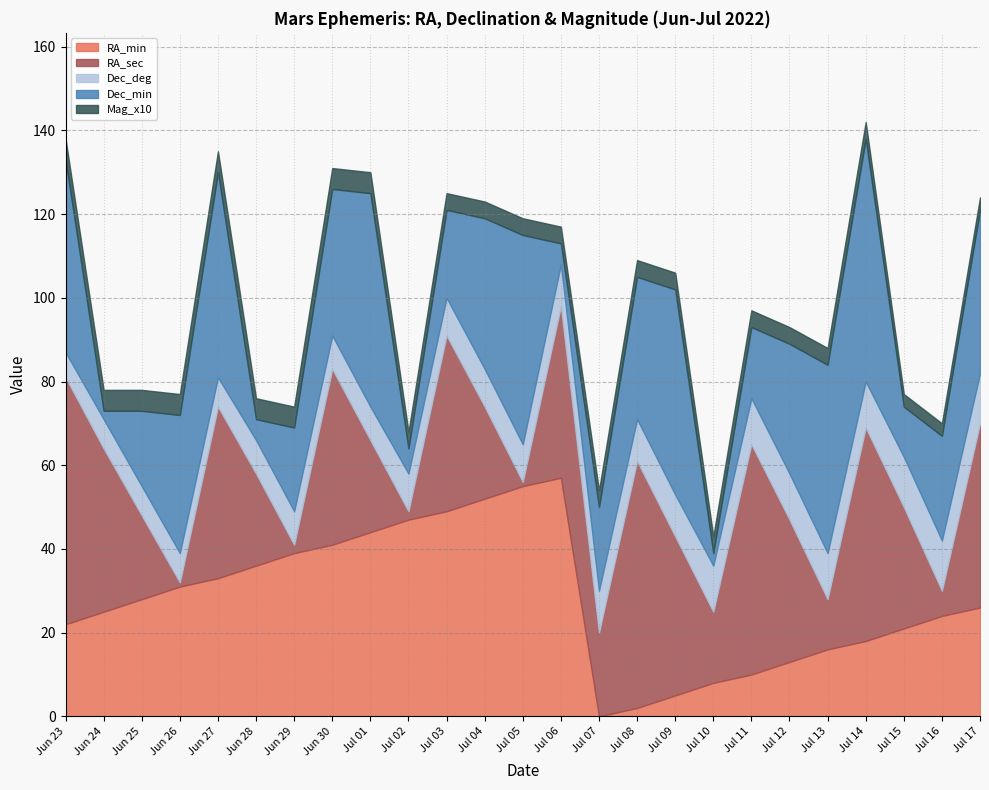

How many lines are shown in the chart?

5